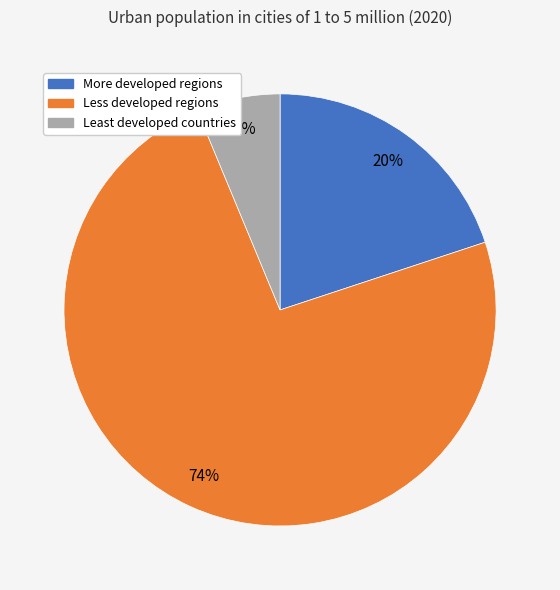

Rank the categories by value from highest to lowest.

Less developed regions, More developed regions, Least developed countries